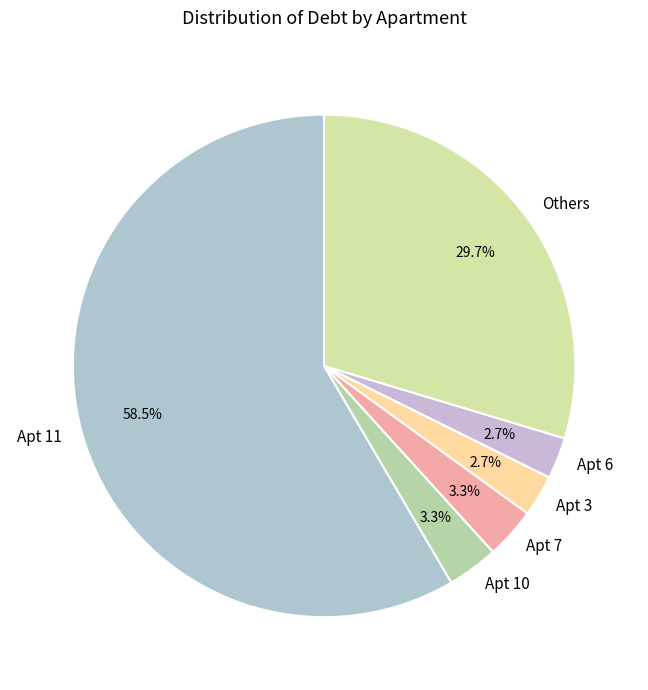

Which category has the biggest portion of the pie?

Apt 11